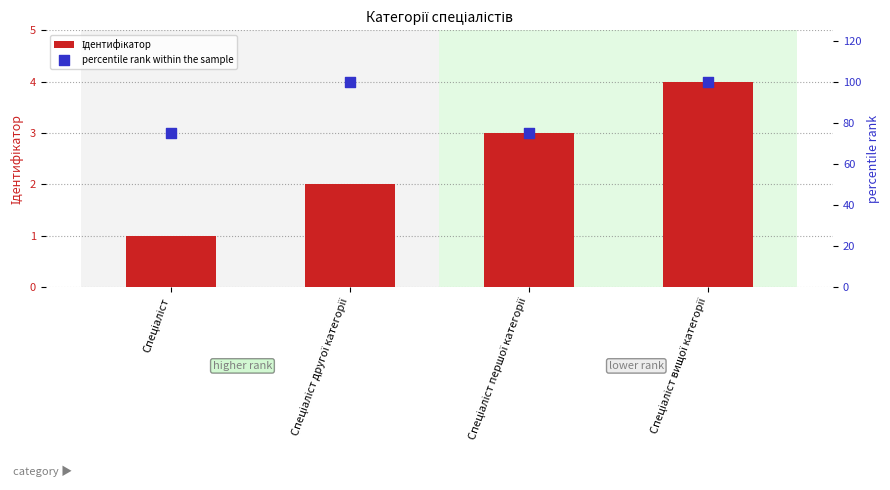

Which series has the largest Y range (max minus min)?

percentile rank within the sample